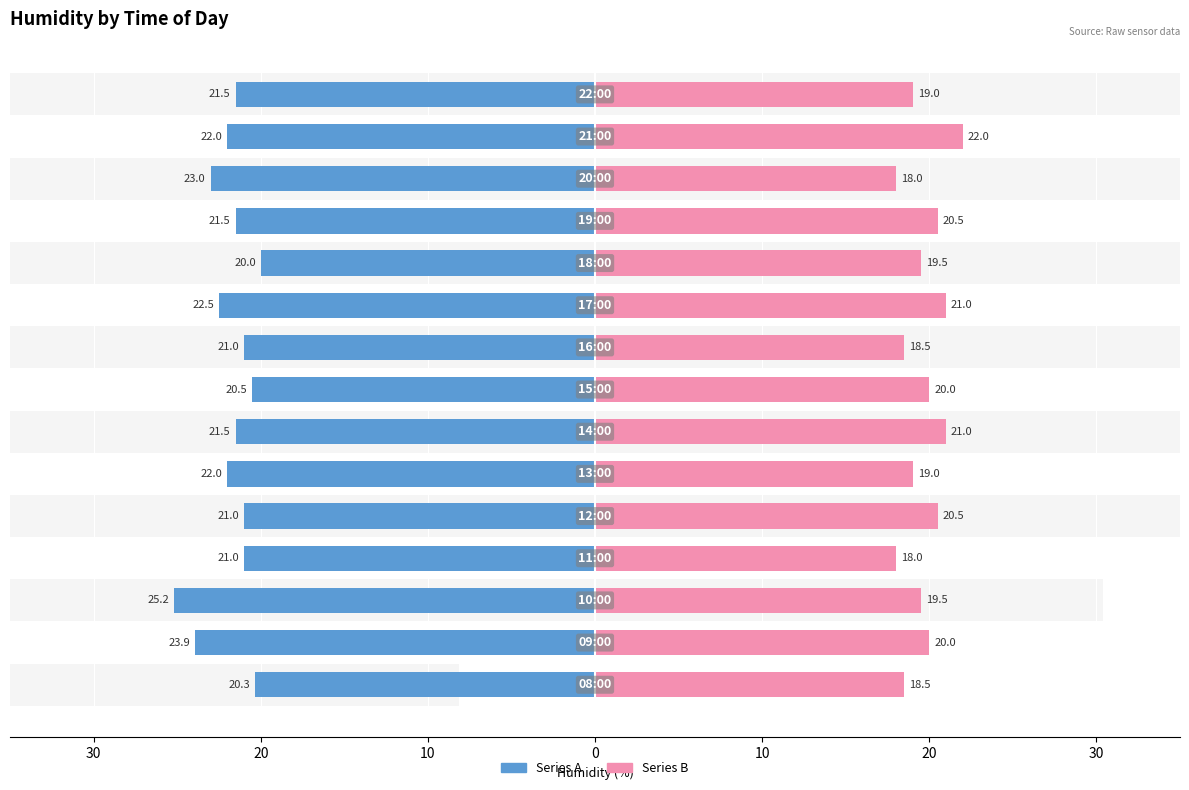

What is the average value of the Series B series?

19.7